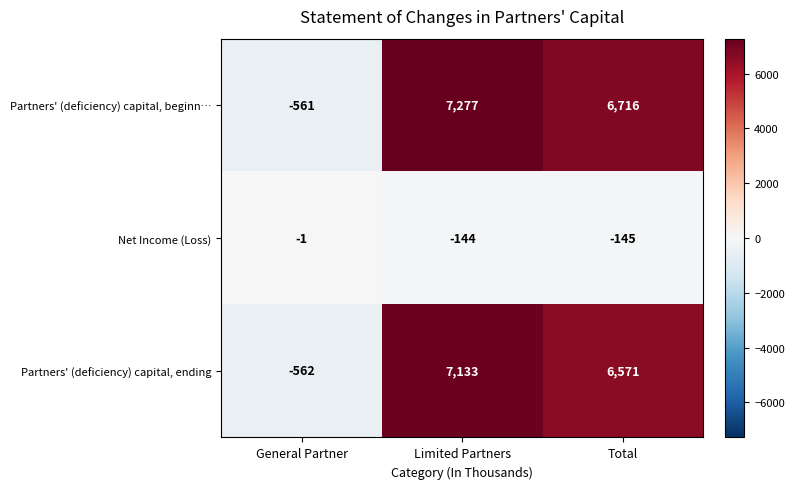

Which category has the lowest value across all series?

General Partner